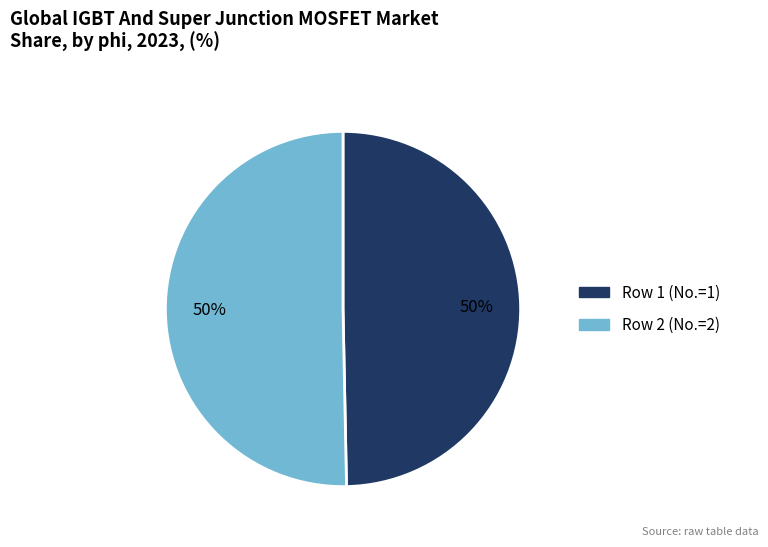

True or false: Row 1 (No.=1) accounts for 56% of the total.

False